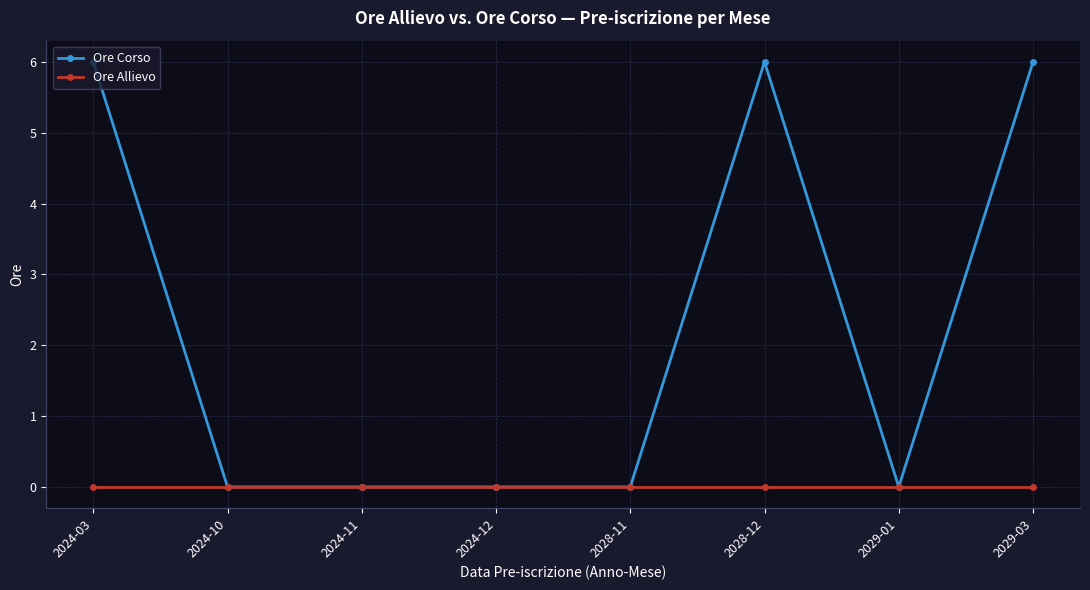

True or false: Ore Corso has a value of -4 at 2024-11.

False